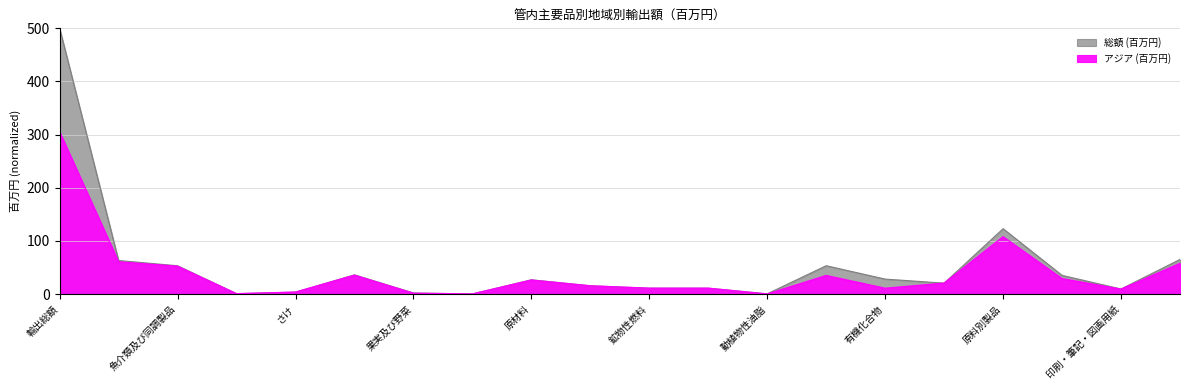

What is the label of the 8th point from the left?

飲料及びたばこ